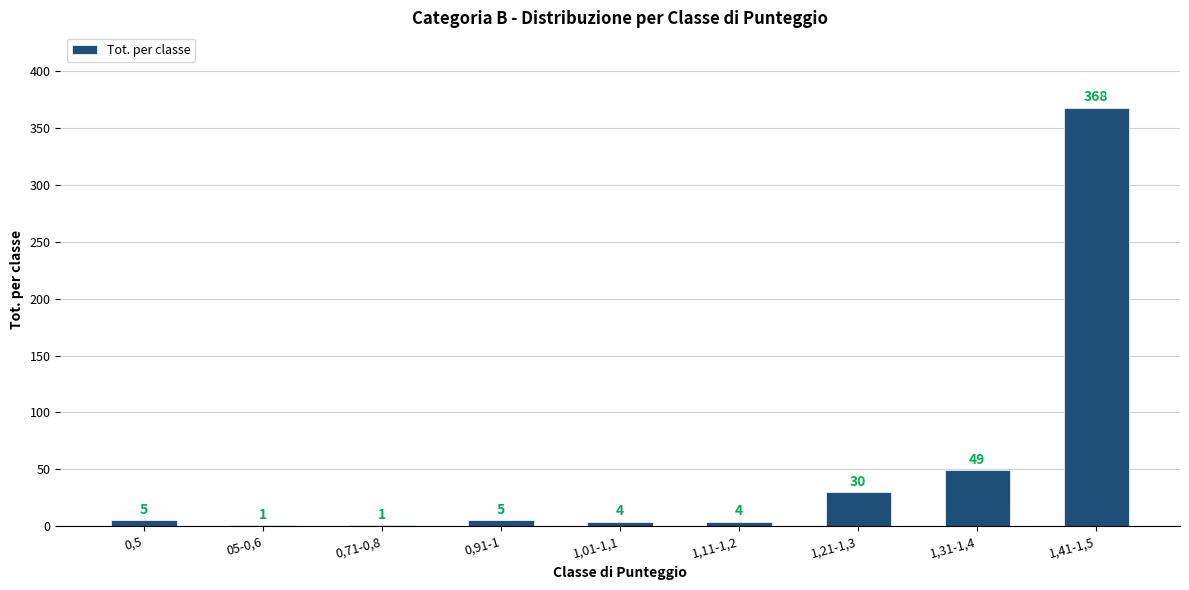

Count the number of categories in the chart.

9